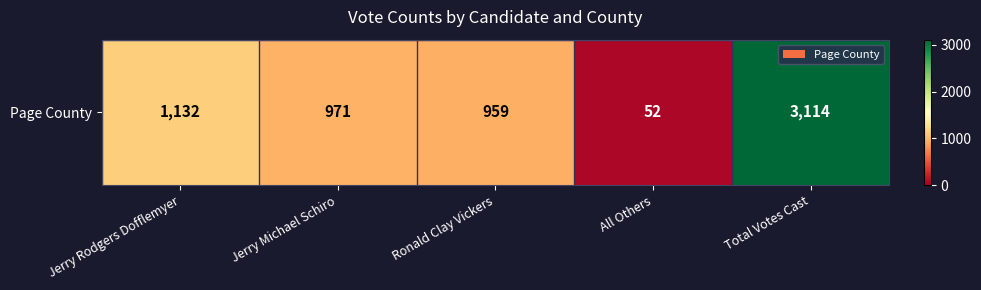

Rank the categories by value from lowest to highest.

All Others, Ronald Clay Vickers, Jerry Michael Schiro, Jerry Rodgers Dofflemyer, Total Votes Cast